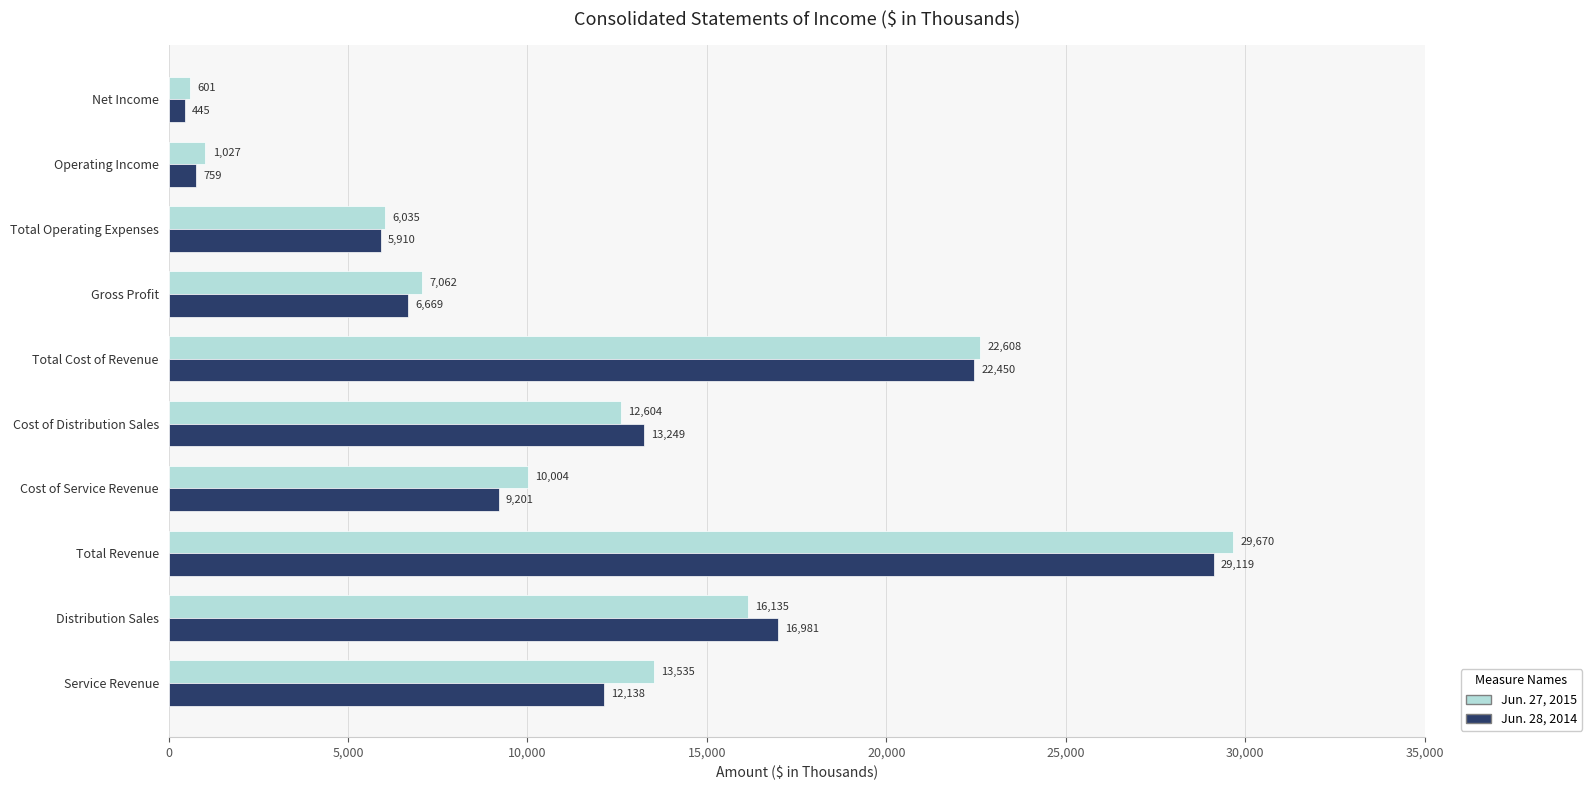

What is the smallest value displayed?

445